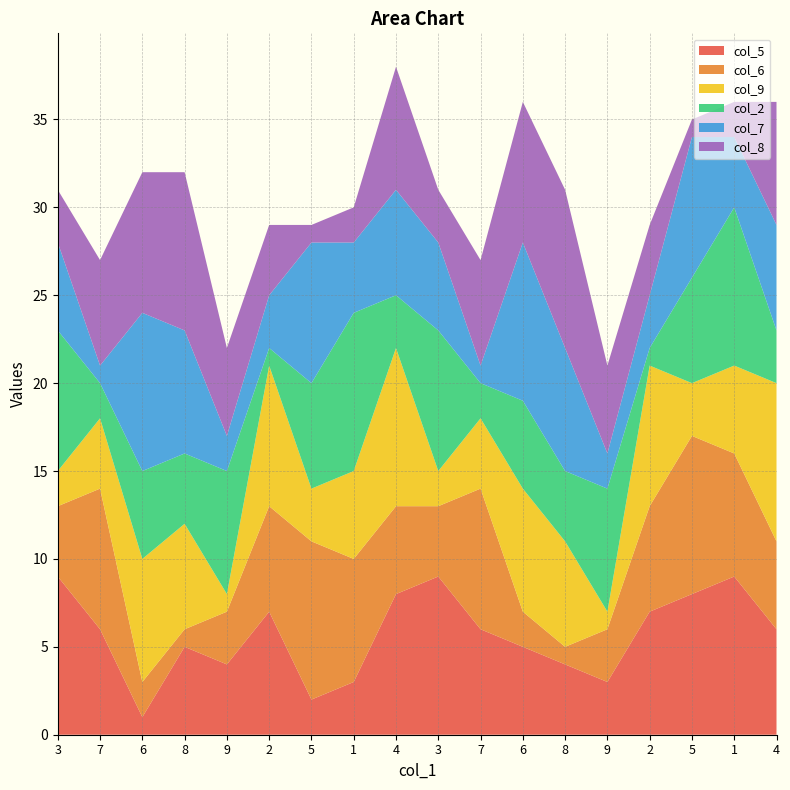

Reading right to left, extract all data points from this chart.

col_5: 6	9	8	7	3	4	5	6	9	8	3	2	7	4	5	1	6	9
col_6: 5	7	9	6	3	1	2	8	4	5	7	9	6	3	1	2	8	4
col_9: 9	5	3	8	1	6	7	4	2	9	5	3	8	1	6	7	4	2
col_2: 3	9	6	1	7	4	5	2	8	3	9	6	1	7	4	5	2	8
col_7: 6	4	8	3	2	7	9	1	5	6	4	8	3	2	7	9	1	5
col_8: 7	2	1	4	5	9	8	6	3	7	2	1	4	5	9	8	6	3